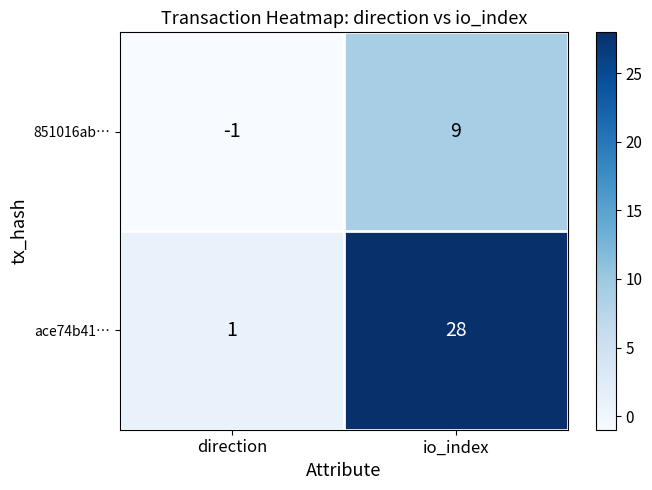

What is the difference between the maximum and minimum values in the 851016ab… series?

10